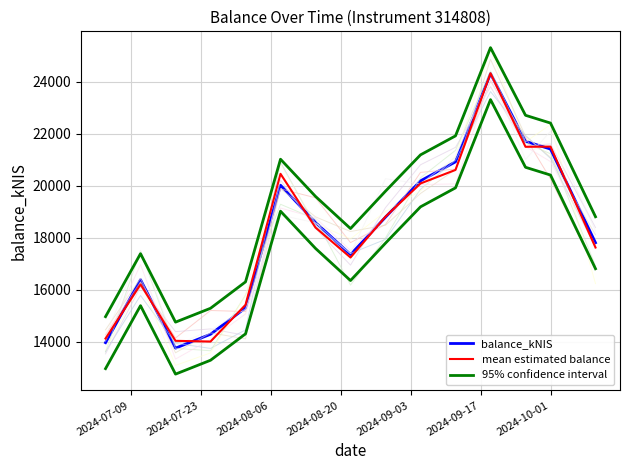

True or false: mean estimated balance and 95% confidence interval intersect in this chart.

False